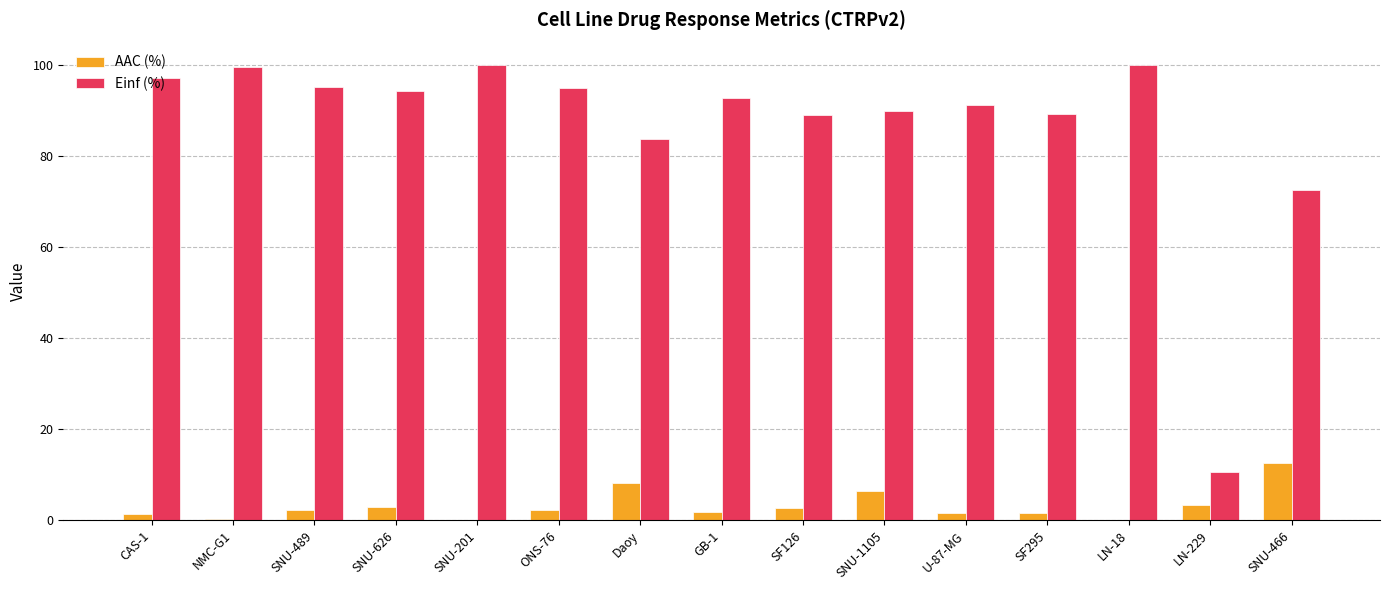

At which label does AAC (%) reach its peak?

SNU-466